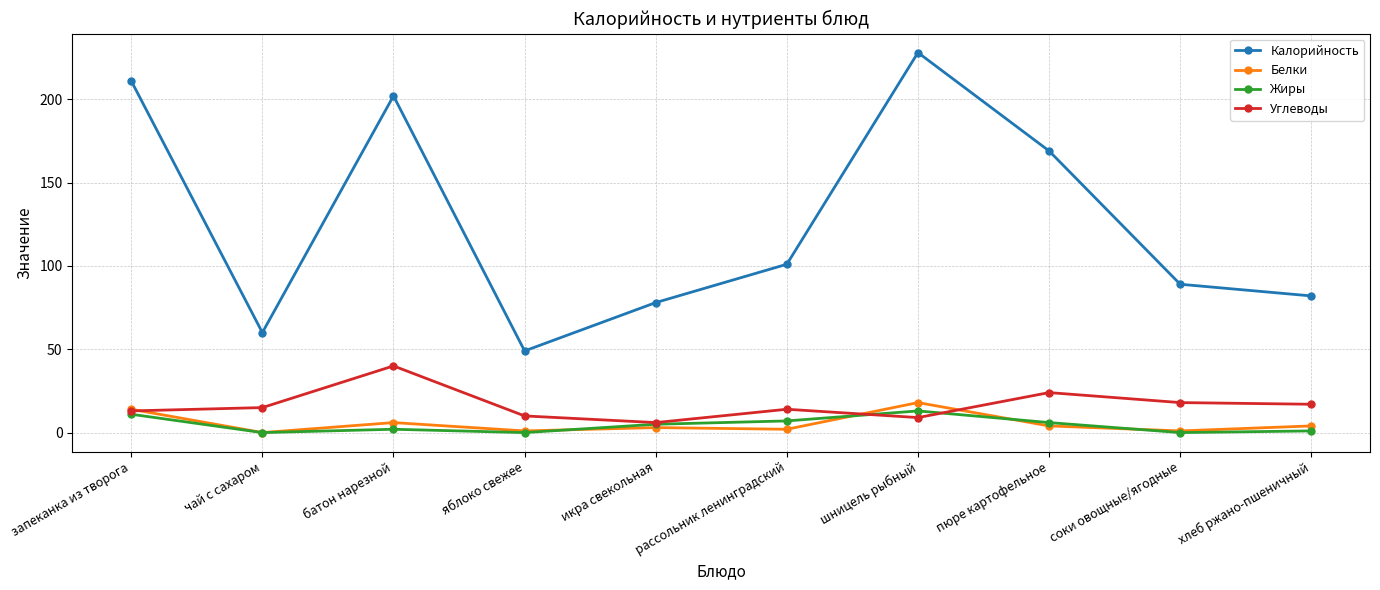

True or false: Калорийность and Жиры cross at least once.

False